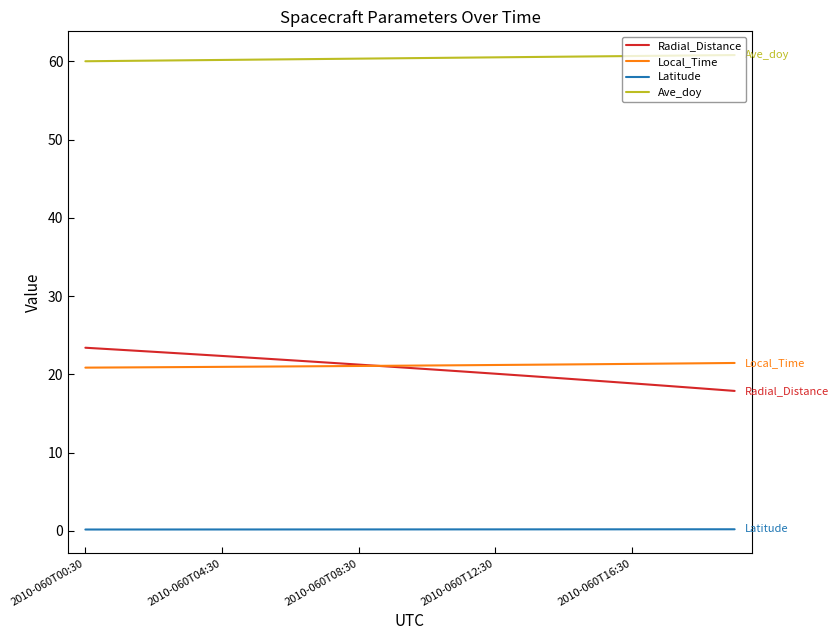

What is the maximum value shown in the chart?

60.8